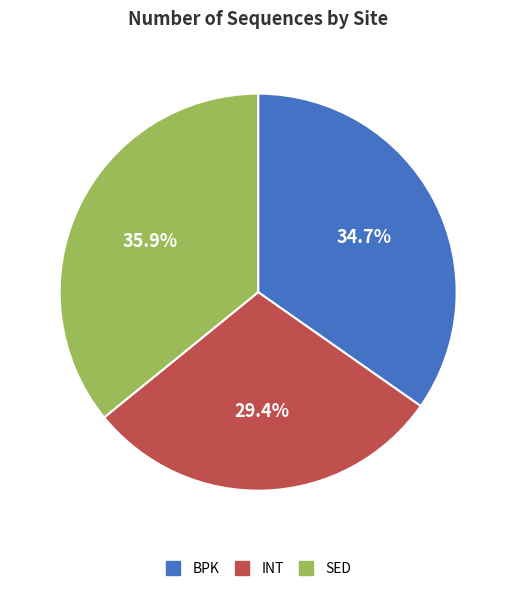

Is there a majority slice in this chart?

No